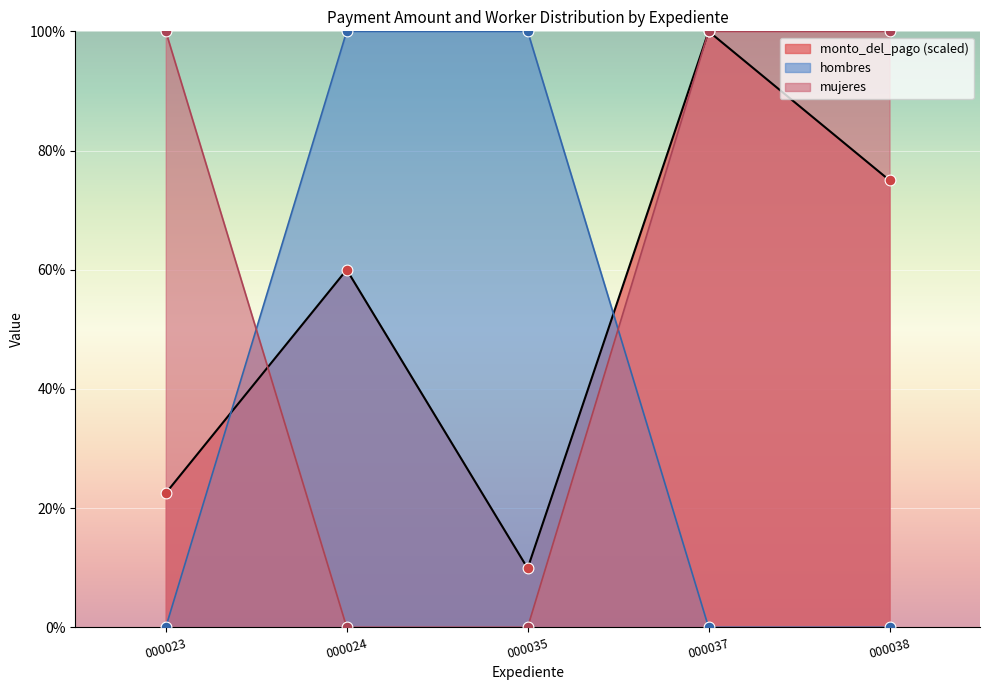

Which series has the widest spread of Y values?

hombres